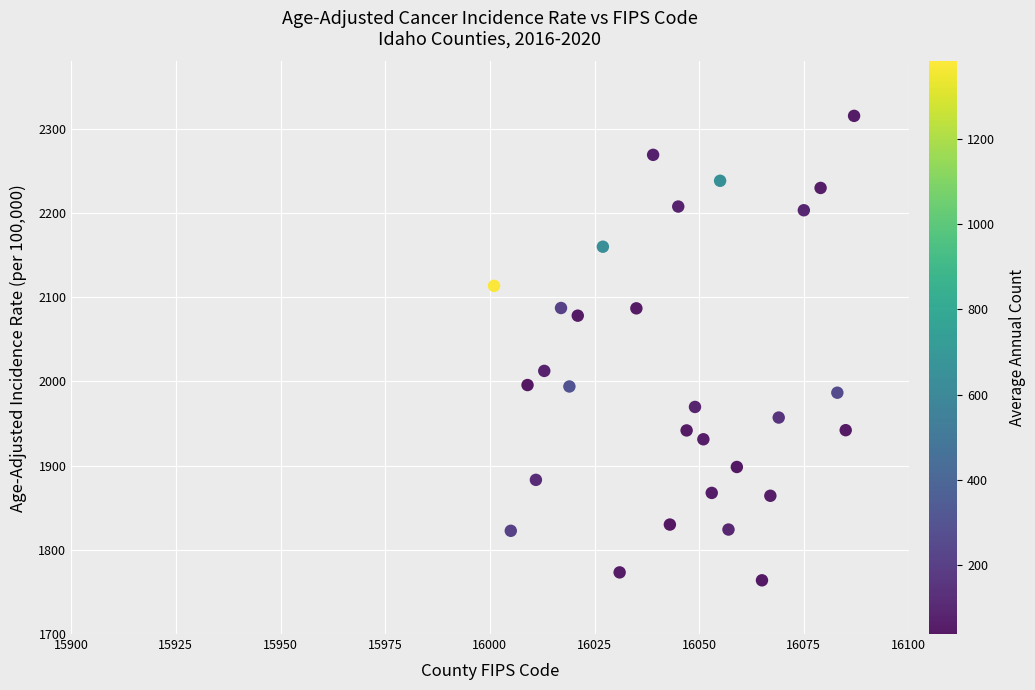

What is the range of Y values (max minus min)?

551.6